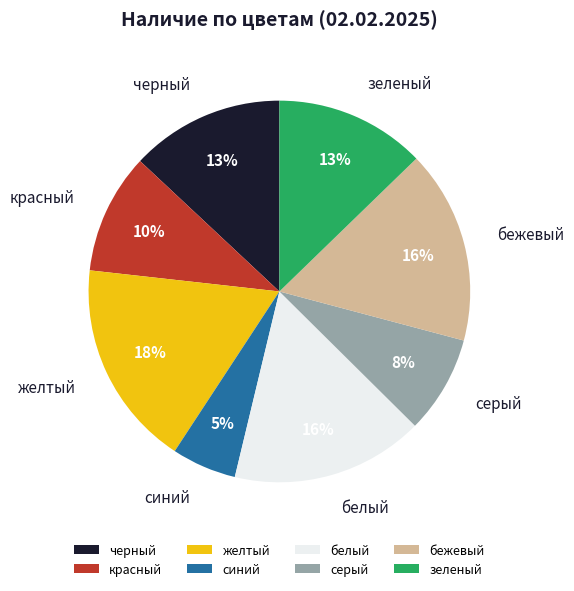

To the nearest percent, what is the average slice percentage?

12%